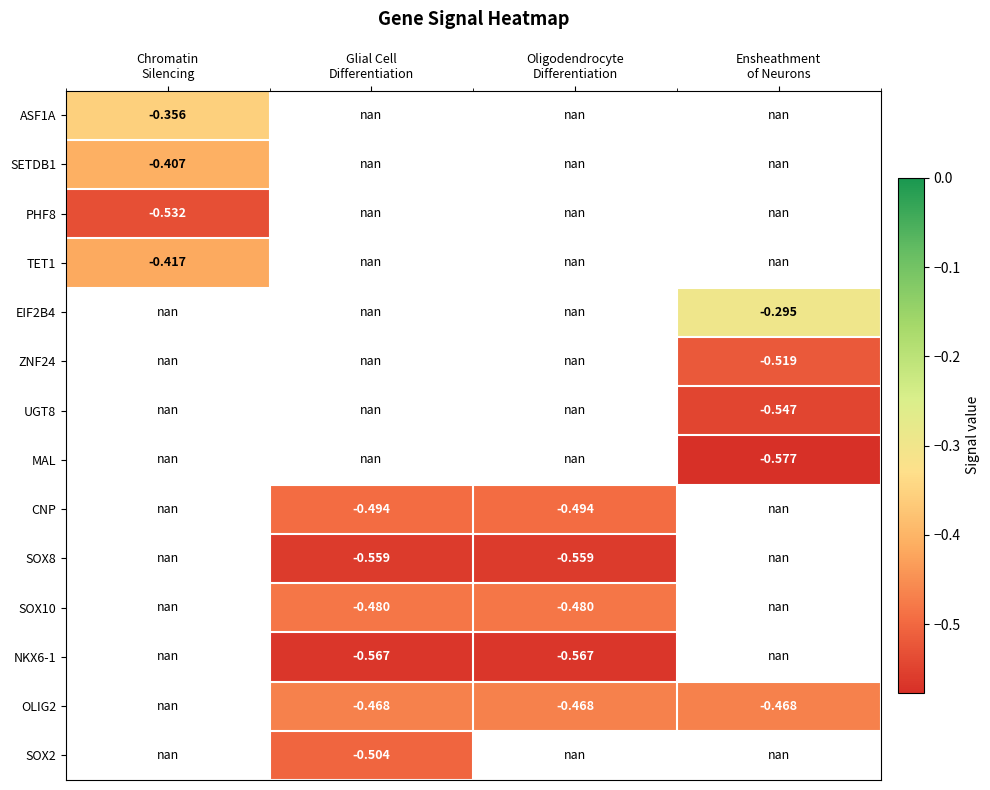

At Ensheathment of Neurons, list the series in order from smallest to largest.

MAL, CNP, SOX8, SOX10, NKX6-1, OLIG2, SOX2, UGT8, ZNF24, ASF1A, SETDB1, PHF8, TET1, EIF2B4